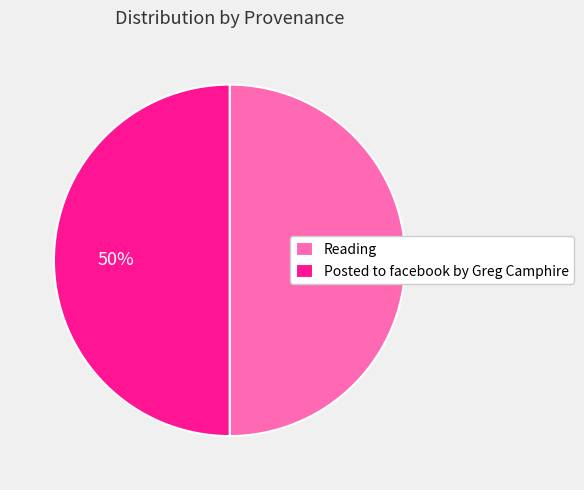

How many segments does this pie chart have?

2